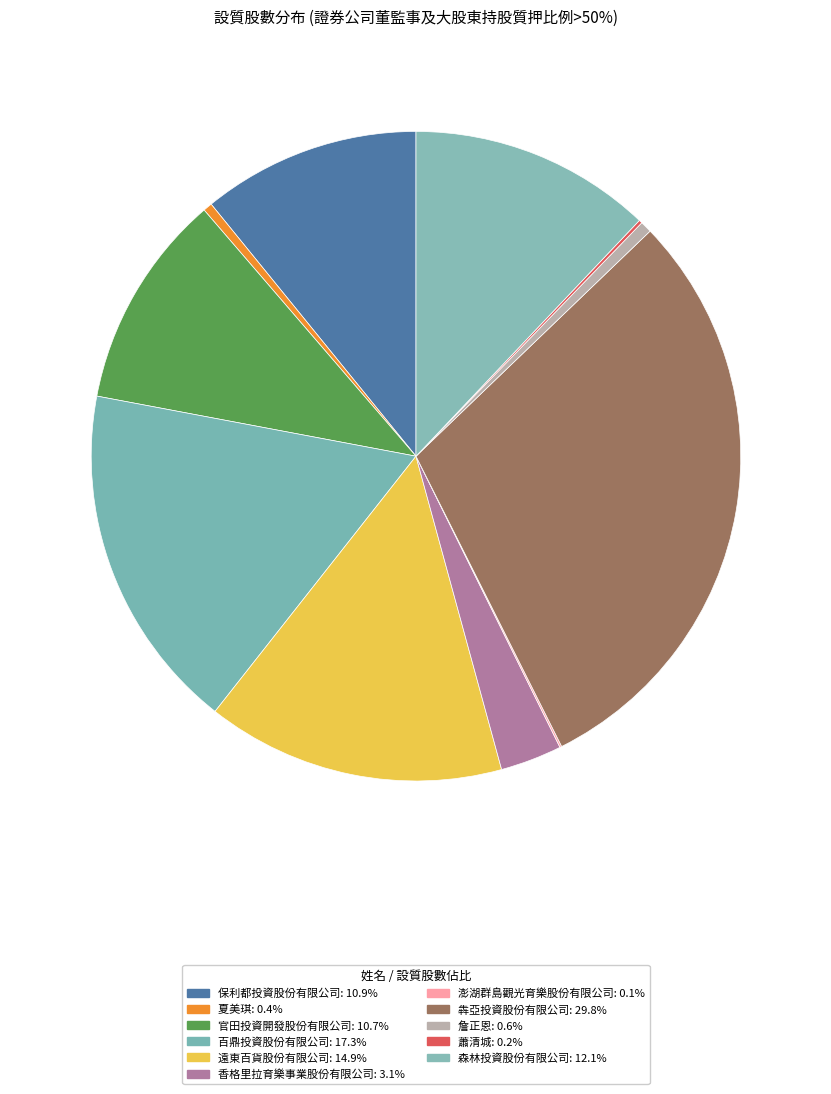

Rank the categories by value from highest to lowest.

犇亞投資股份有限公司, 百鼎投資股份有限公司, 遠東百貨股份有限公司, 森林投資股份有限公司, 保利都投資股份有限公司, 官田投資開發股份有限公司, 香格里拉育樂事業股份有限公司, 詹正恩, 夏美琪, 蕭清城, 澎湖群島觀光育樂股份有限公司